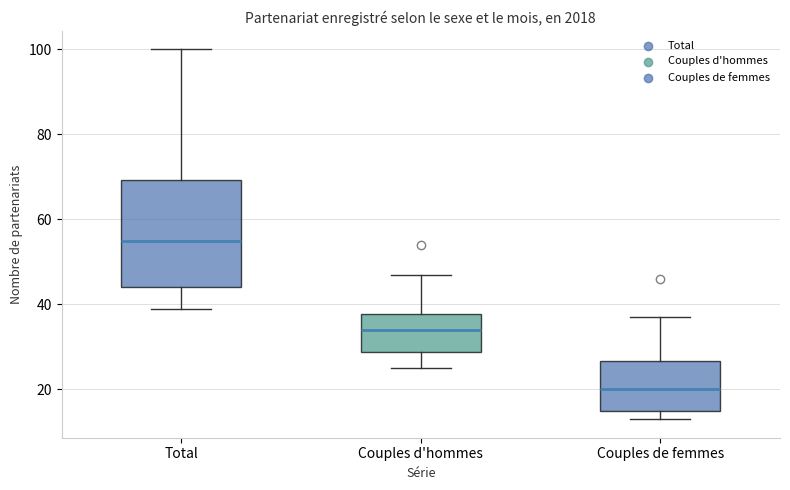

Comparing the boxes themselves (not the whiskers), which one is the tallest?

Total